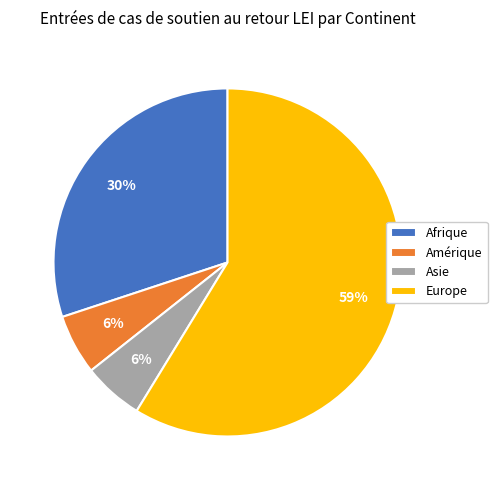

Which category has the biggest portion of the pie?

Europe